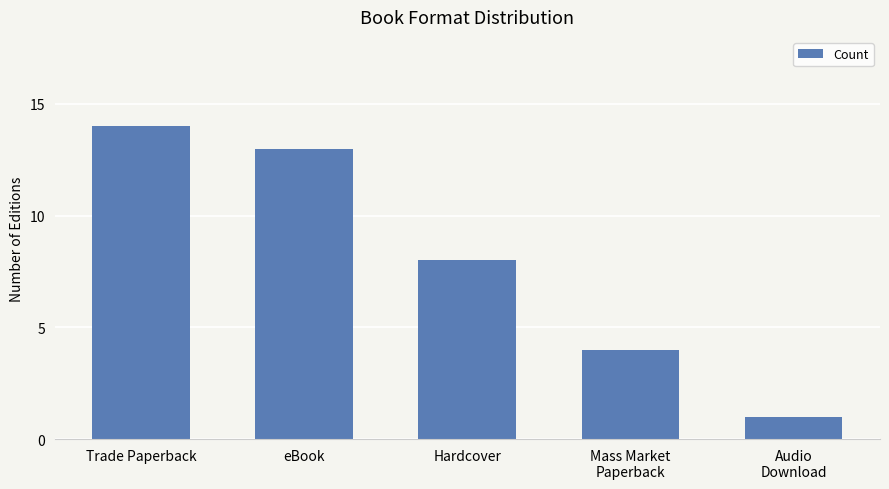

What is the sum of all values?

40